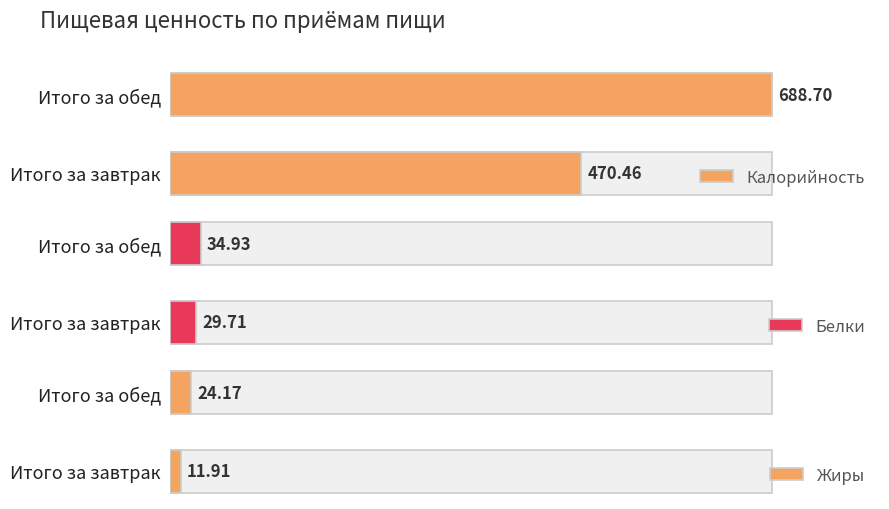

The value of Белки at Итого за завтрак is 51.0. True or false?

False